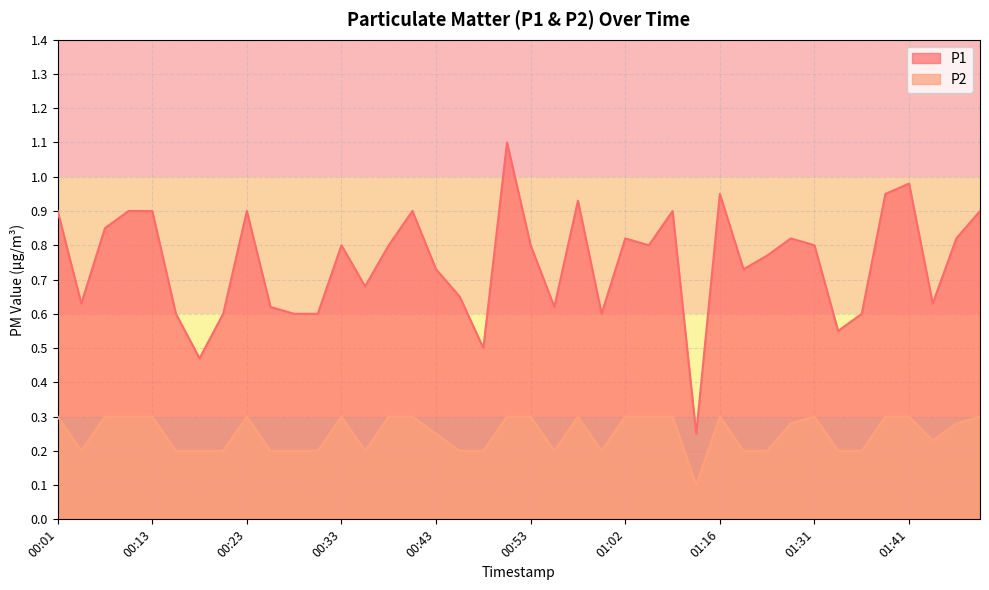

What is the label of the 13th point from the left?

00:33